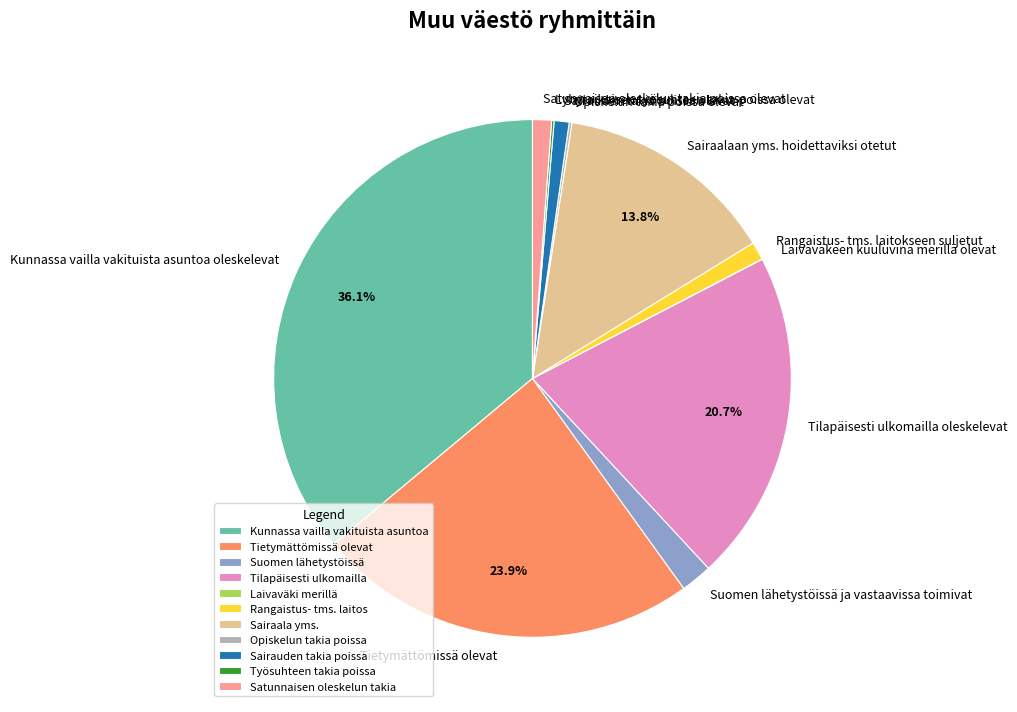

Combined, do Rangaistus- tms. laitokseen suljetut and Tietymättömissä olevat account for over 50%?

No